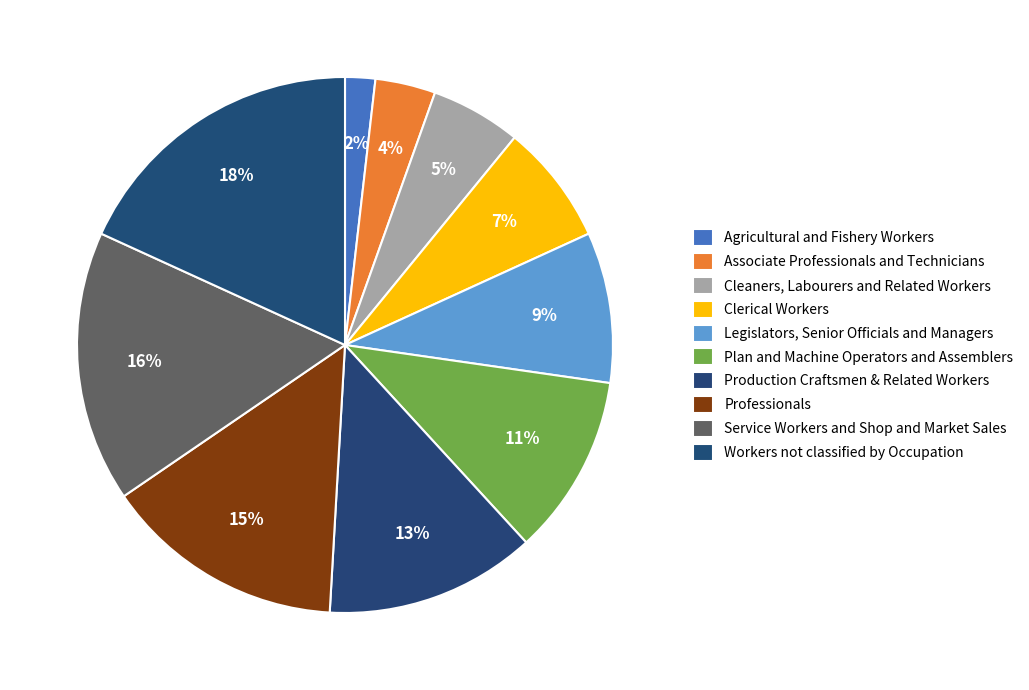

True or false: Cleaners, Labourers and Related Workers accounts for 1% of the total.

False